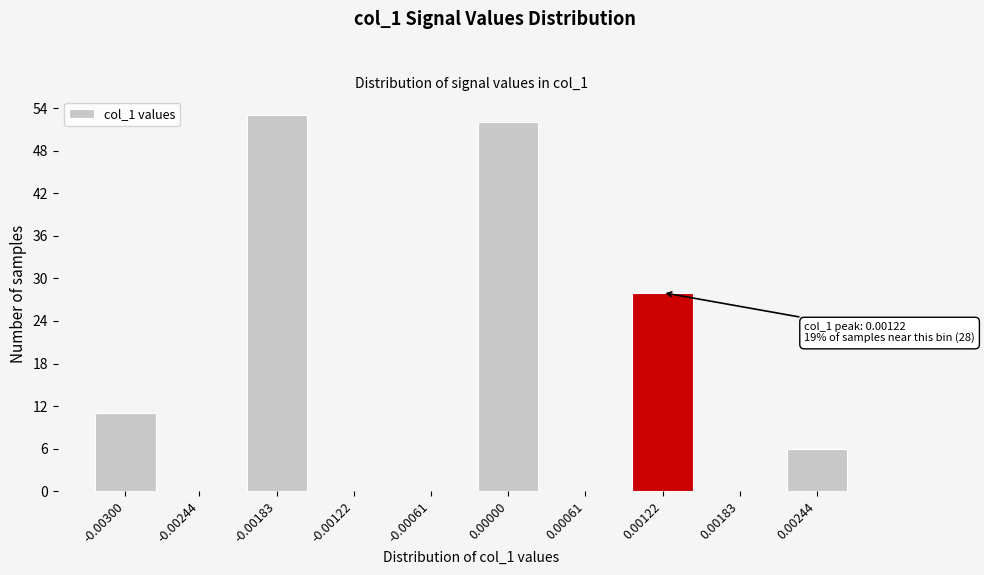

Reading right to left, what are all the values shown in this chart?

0.00244=6	0.00183=0	0.00122=28	0.00061=0	0.00000=52	-0.00061=0	-0.00122=0	-0.00183=53	-0.00244=0	-0.00300=11